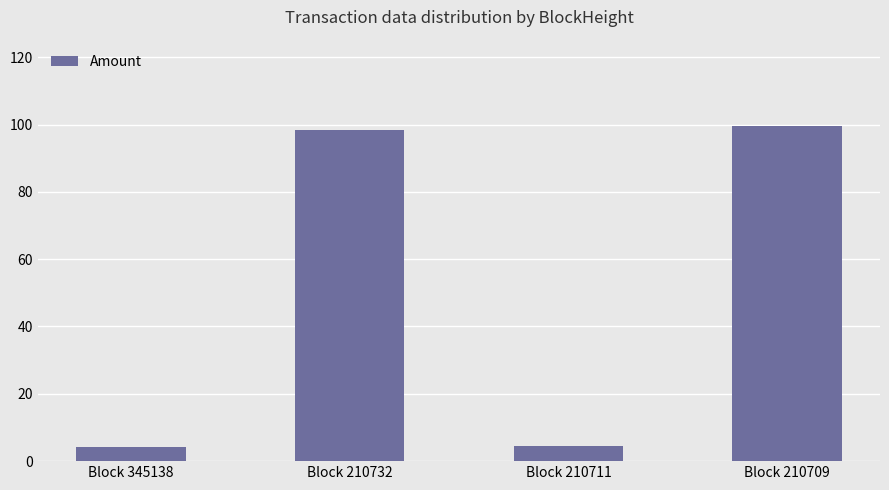

What is the sum of the values at Block 210711 and Block 345138?

8.8